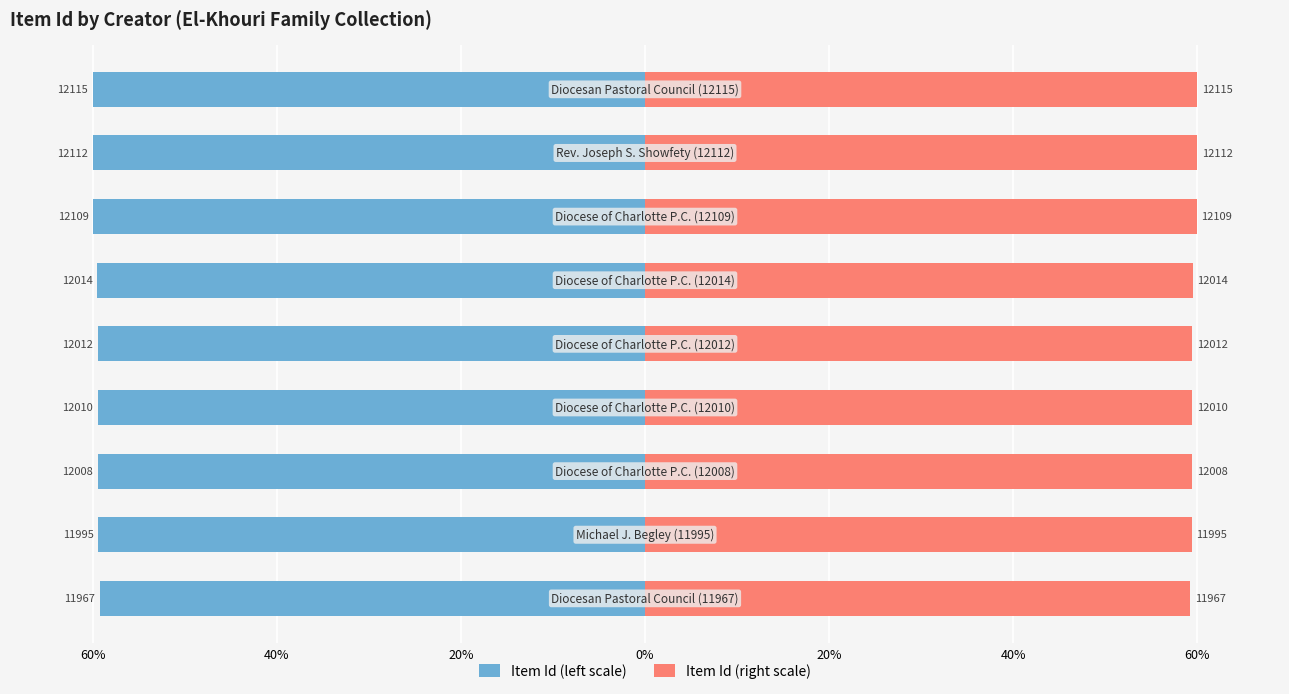

The value of Item Id (right scale) at 60% is 60.0. True or false?

True